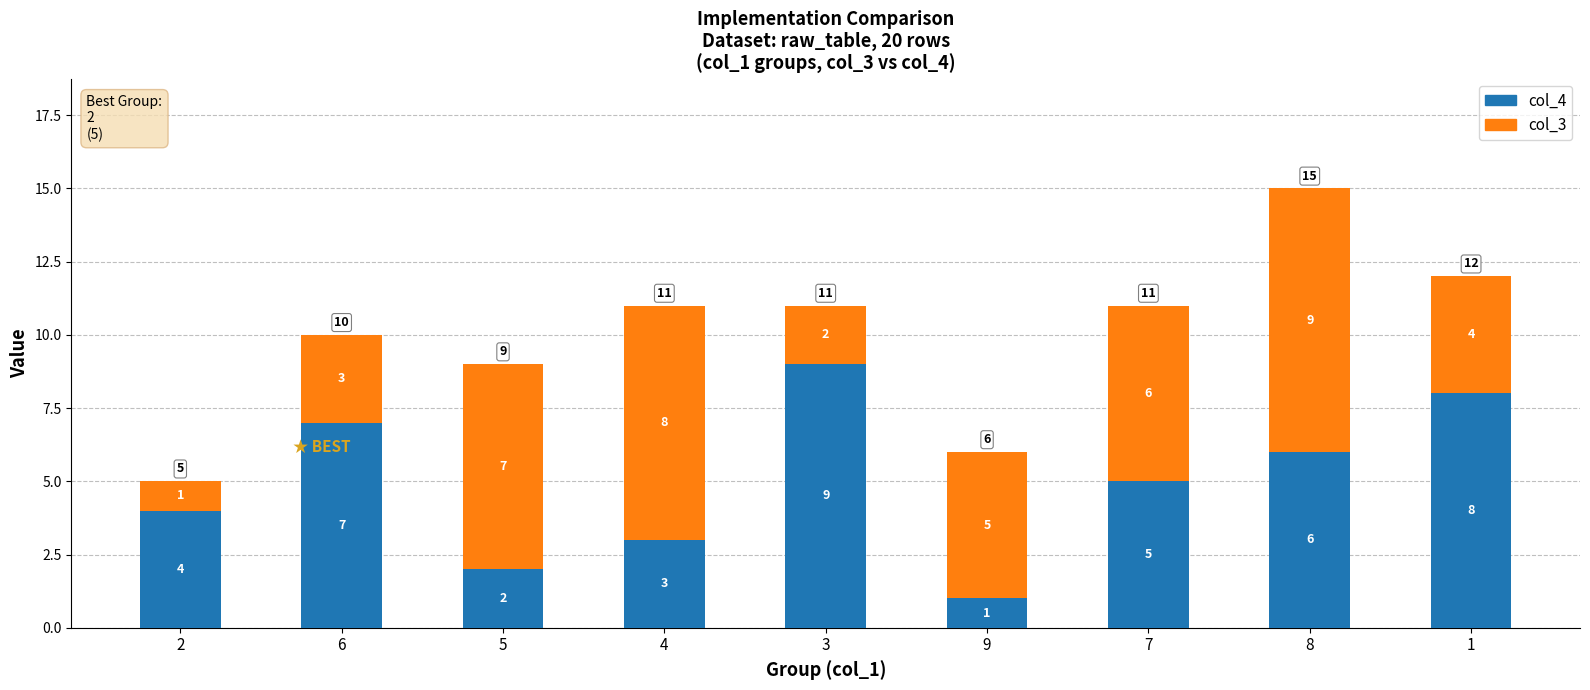

What are all the series names shown in the legend?

col_4, col_3